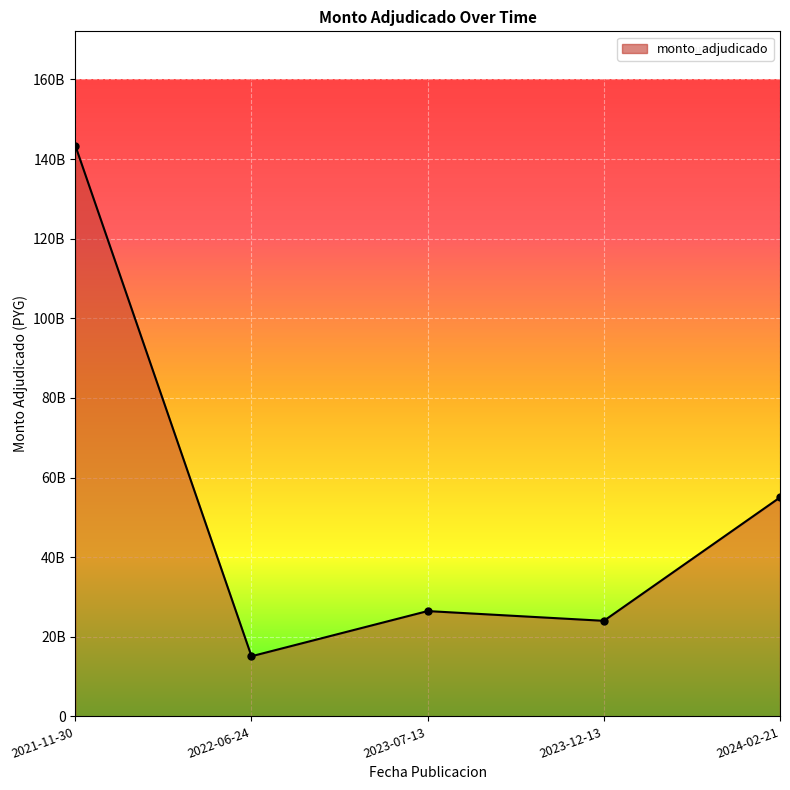

At which label is the value closest to 79250000000?

2024-02-21